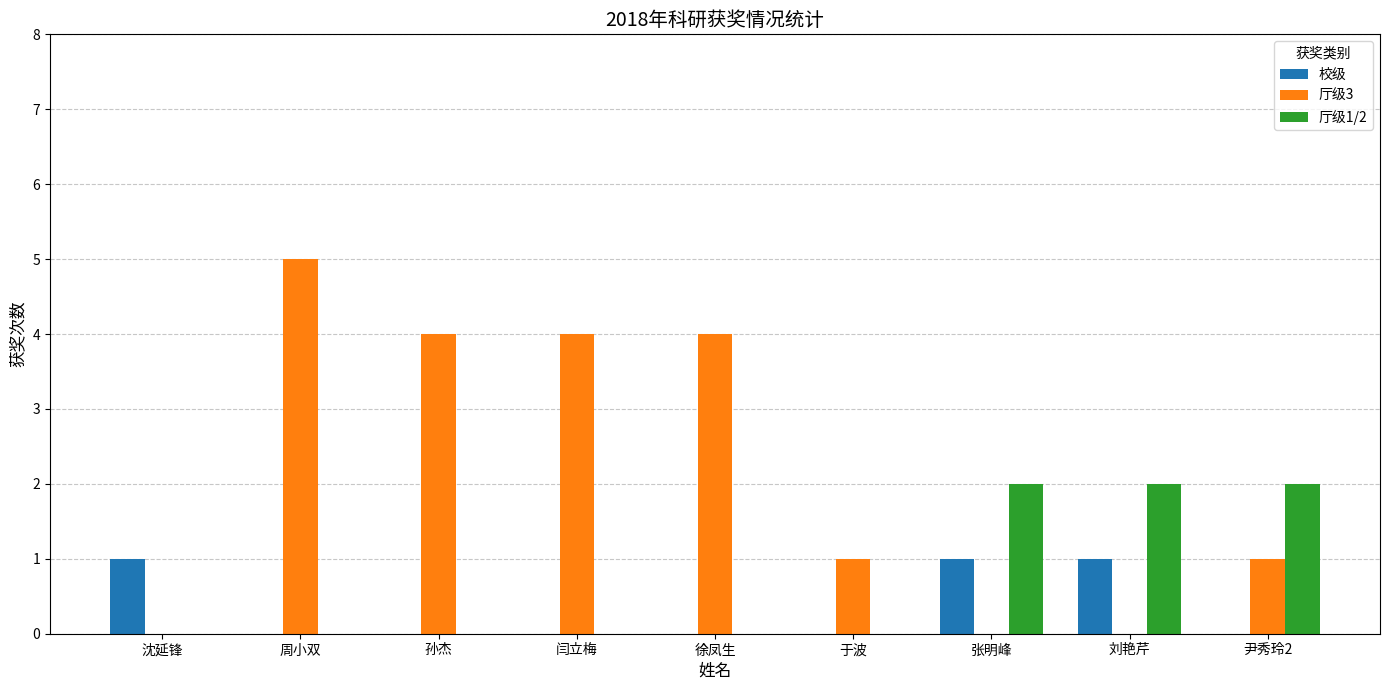

Is it true that 厅级1/2 equals 0 at 于波?

True